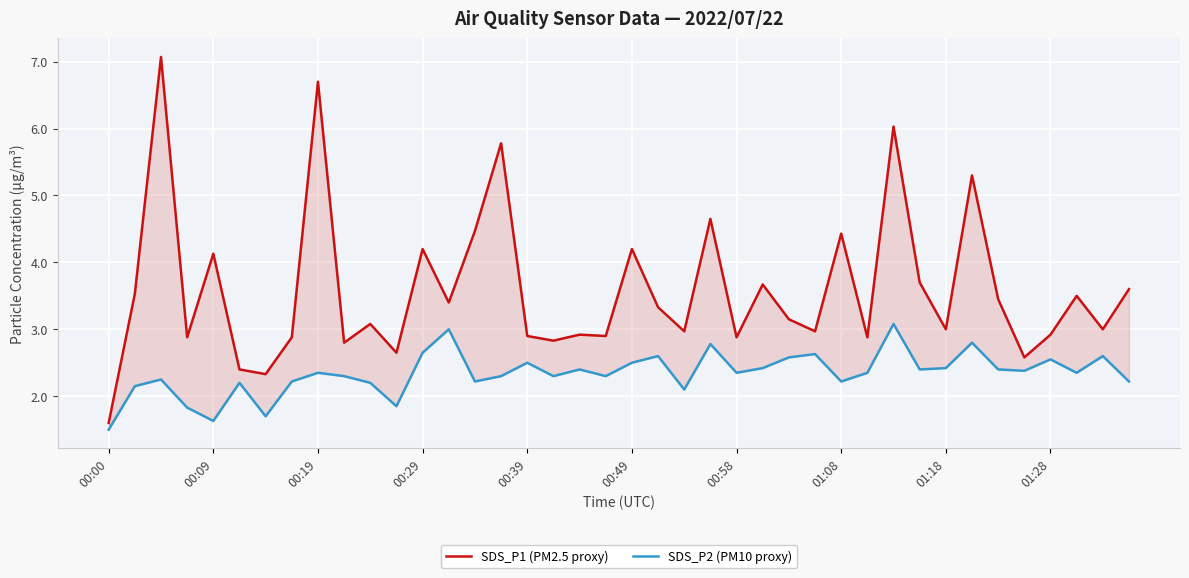

In SDS_P2 (PM10 proxy), how many points are higher than both neighbors (excluding endpoints)?

13